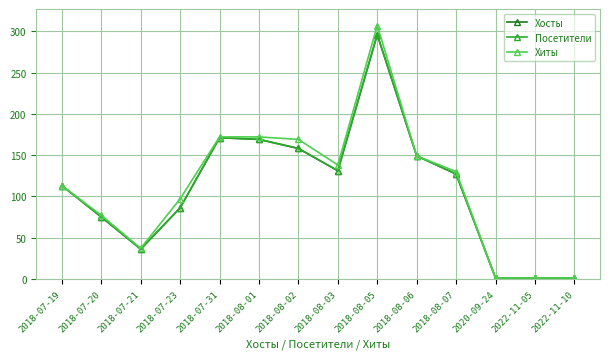

Reading left to right, extract all data points from this chart.

Хосты: 2018-07-19=113	2018-07-20=75	2018-07-21=36	2018-07-23=86	2018-07-31=171	2018-08-01=169	2018-08-02=158	2018-08-03=131	2018-08-05=296	2018-08-06=149	2018-08-07=127	2020-09-24=1	2022-11-05=1	2022-11-10=1
Посетители: 2018-07-19=113	2018-07-20=75	2018-07-21=36	2018-07-23=86	2018-07-31=171	2018-08-01=169	2018-08-02=158	2018-08-03=131	2018-08-05=296	2018-08-06=149	2018-08-07=127	2020-09-24=1	2022-11-05=1	2022-11-10=1
Хиты: 2018-07-19=113	2018-07-20=77	2018-07-21=37	2018-07-23=97	2018-07-31=172	2018-08-01=172	2018-08-02=169	2018-08-03=138	2018-08-05=307	2018-08-06=149	2018-08-07=130	2020-09-24=1	2022-11-05=1	2022-11-10=1